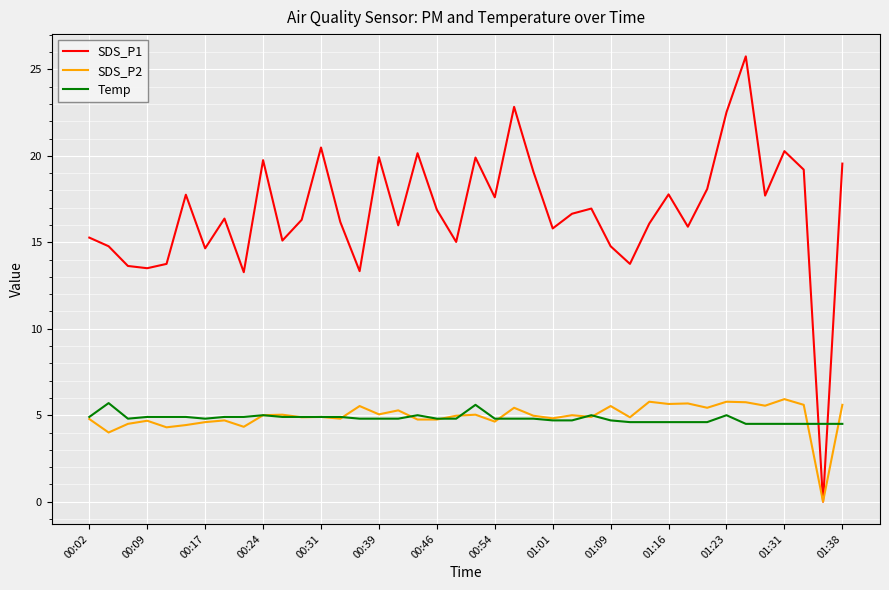

What is the highest value of the Temp series?

5.7